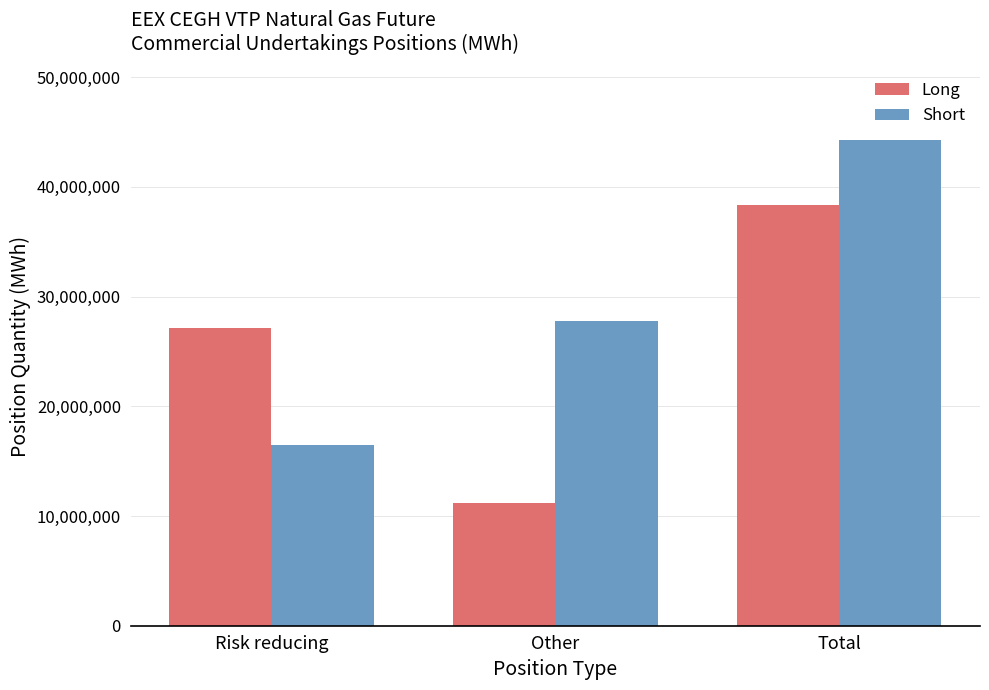

Reading left to right, list all the values displayed in this chart.

Long: 27151891	11213639	38365530
Short: 16504950	27766651	44271601